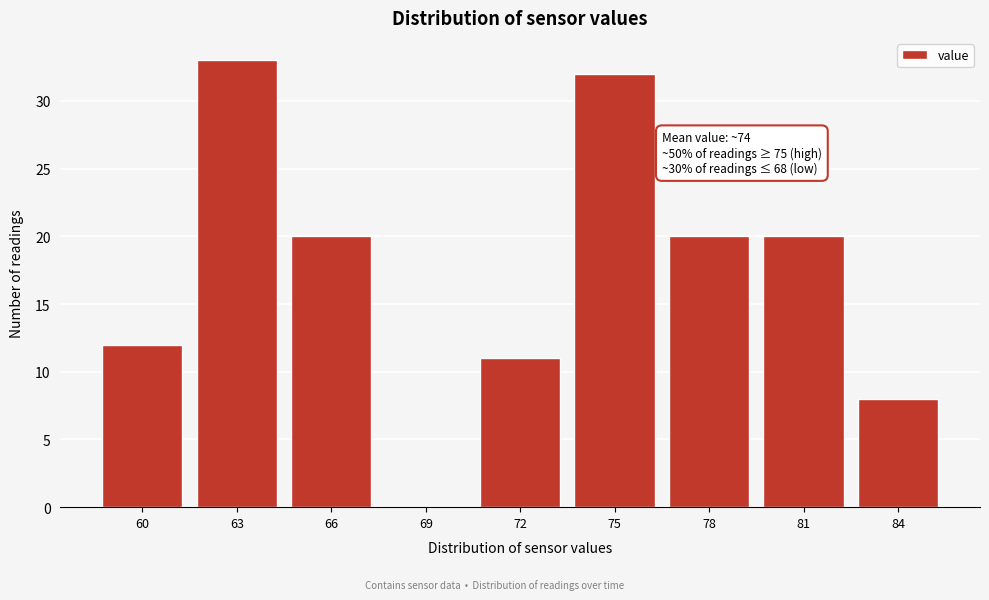

Reading left to right, transcribe all the data shown in this chart.

60=12	63=33	66=20	69=0	72=11	75=32	78=20	81=20	84=8